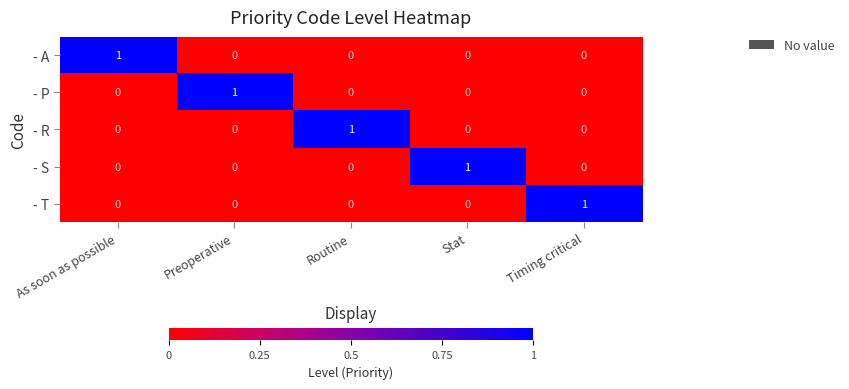

At how many categories does at least one series exceed 0?

5